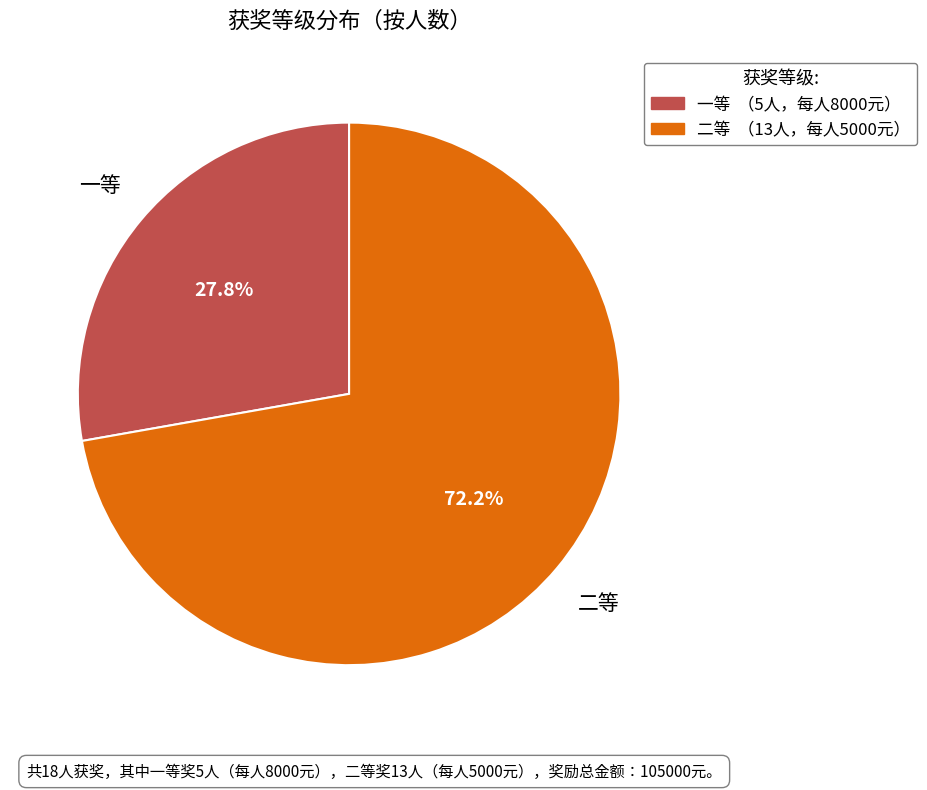

Does 一等 represent more than half of the total?

No